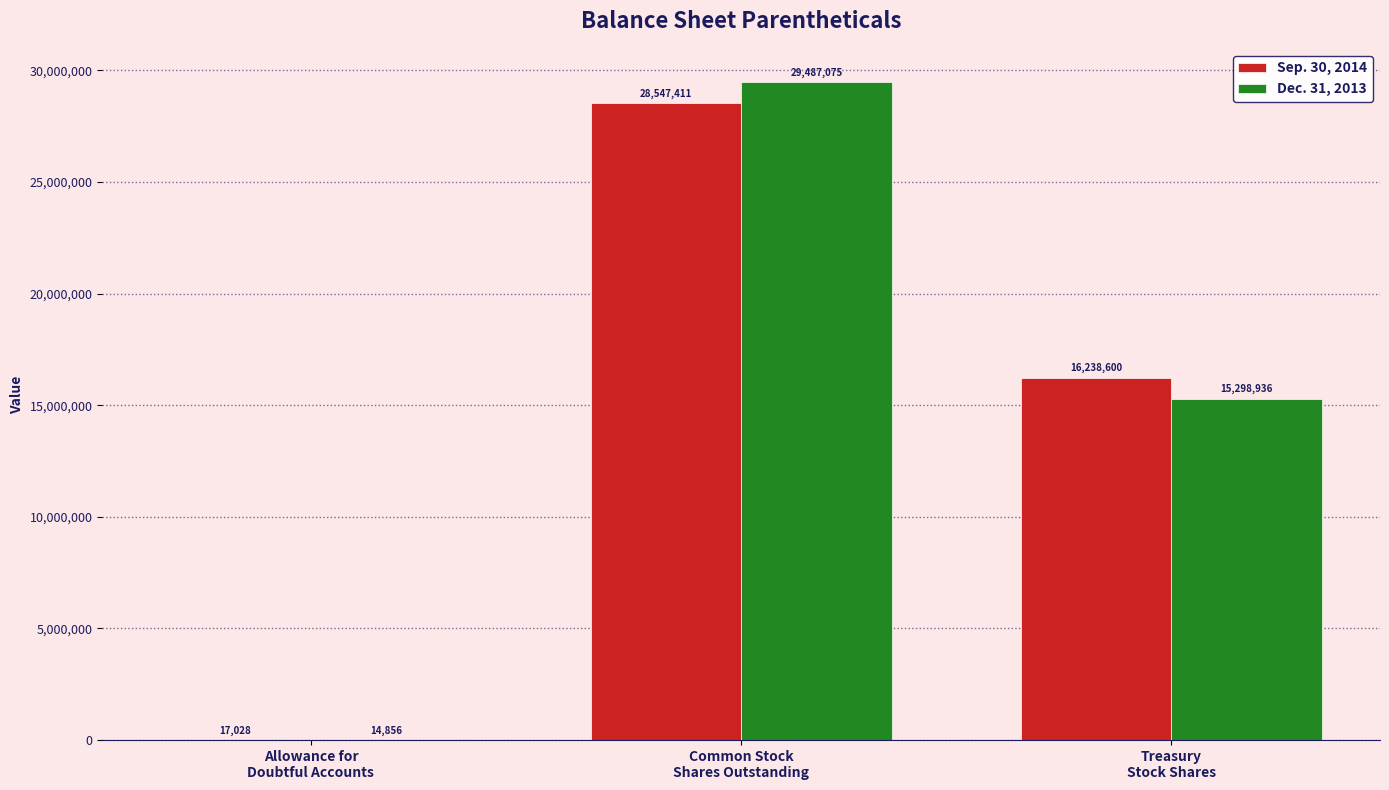

Where does the Dec. 31, 2013 series first go above 15298936?

Common Stock
Shares Outstanding